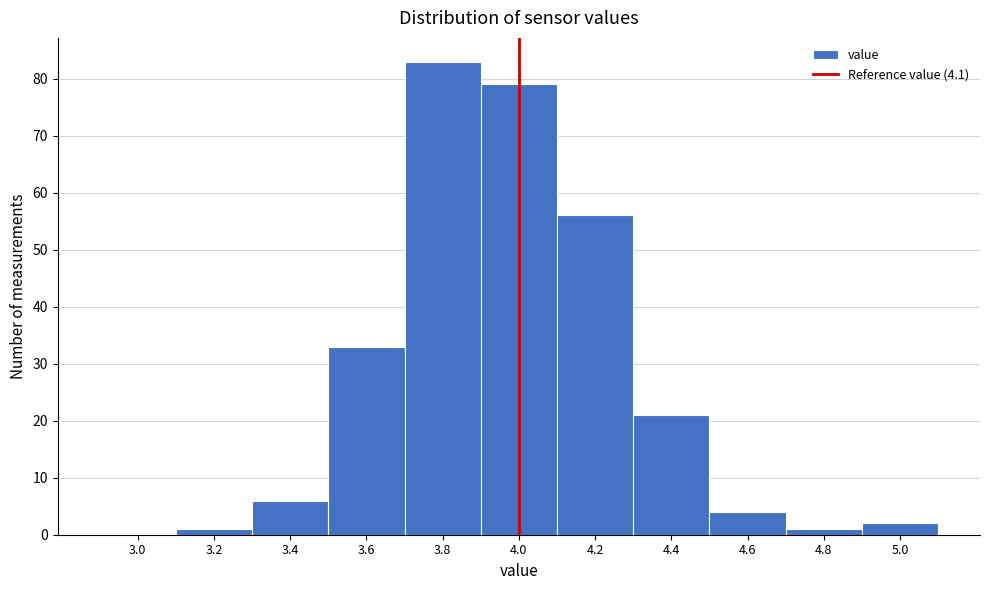

Reading left to right, what are all the values shown in this chart?

3.0=0	3.2=1	3.4=6	3.6=33	3.8=83	4.0=79	4.2=56	4.4=21	4.6=4	4.8=1	5.0=2